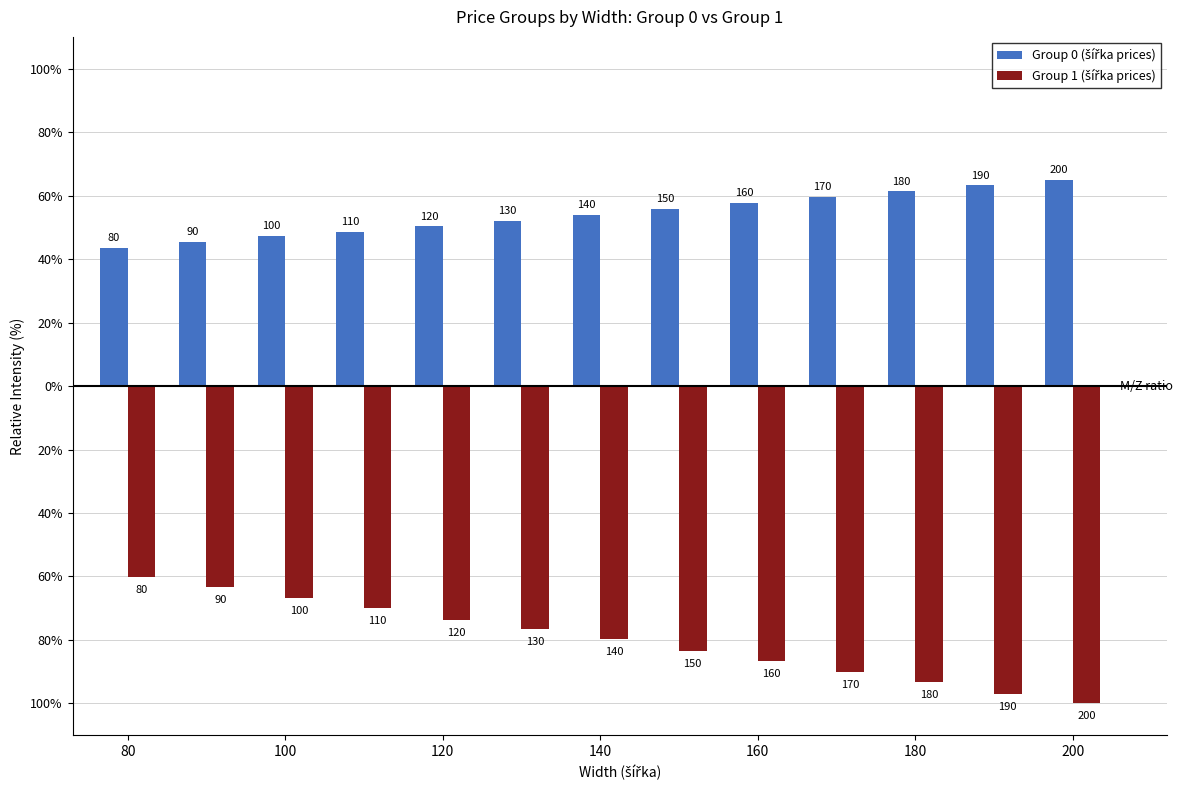

Does the chart contain any negative values?

Yes